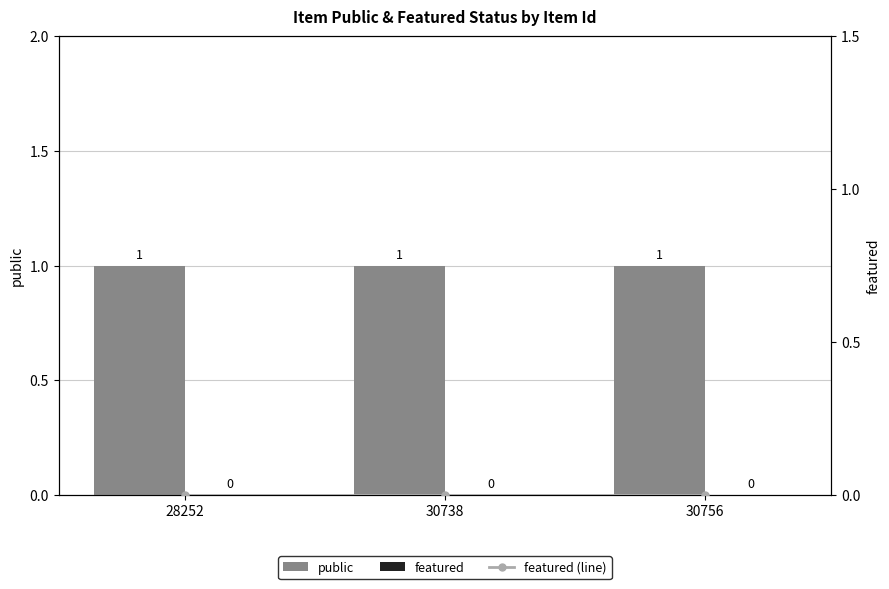

Are the bars horizontal?

No